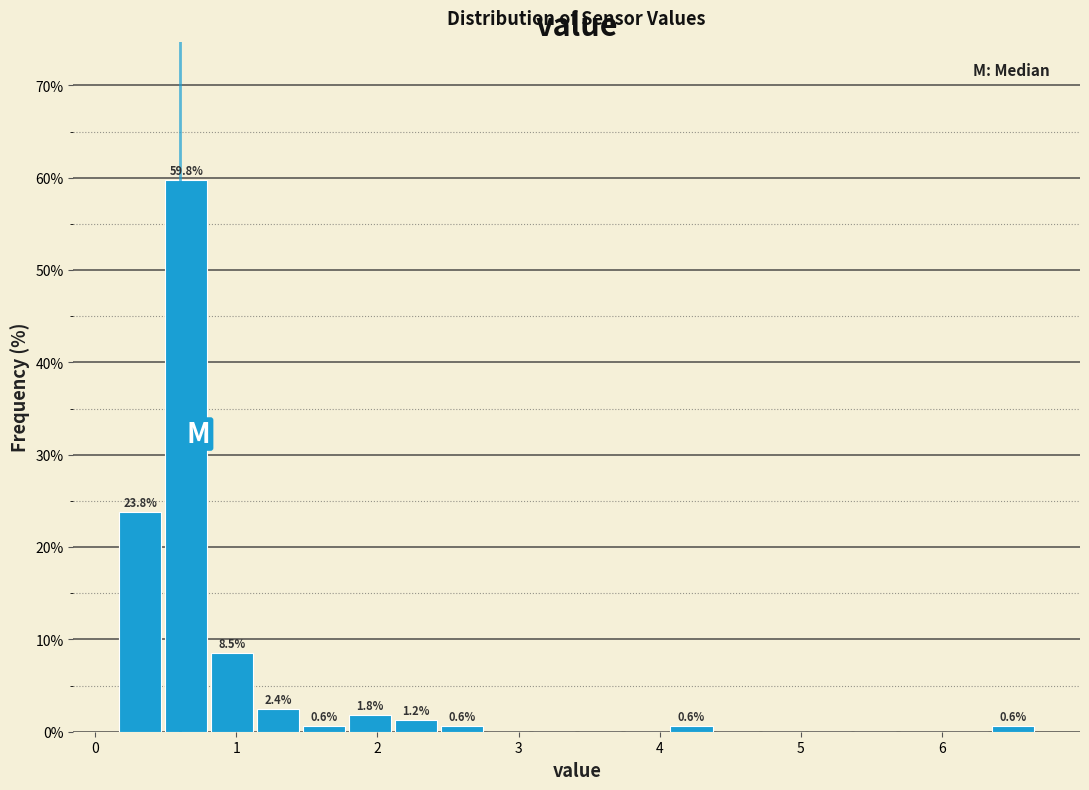

Read against the x-axis, roughly where is the centre of the tallest bar?

0.6